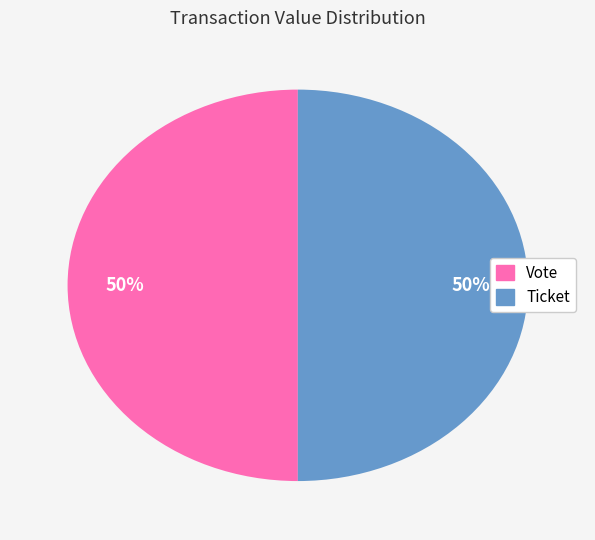

Is the sum of Ticket and Vote greater than half?

Yes